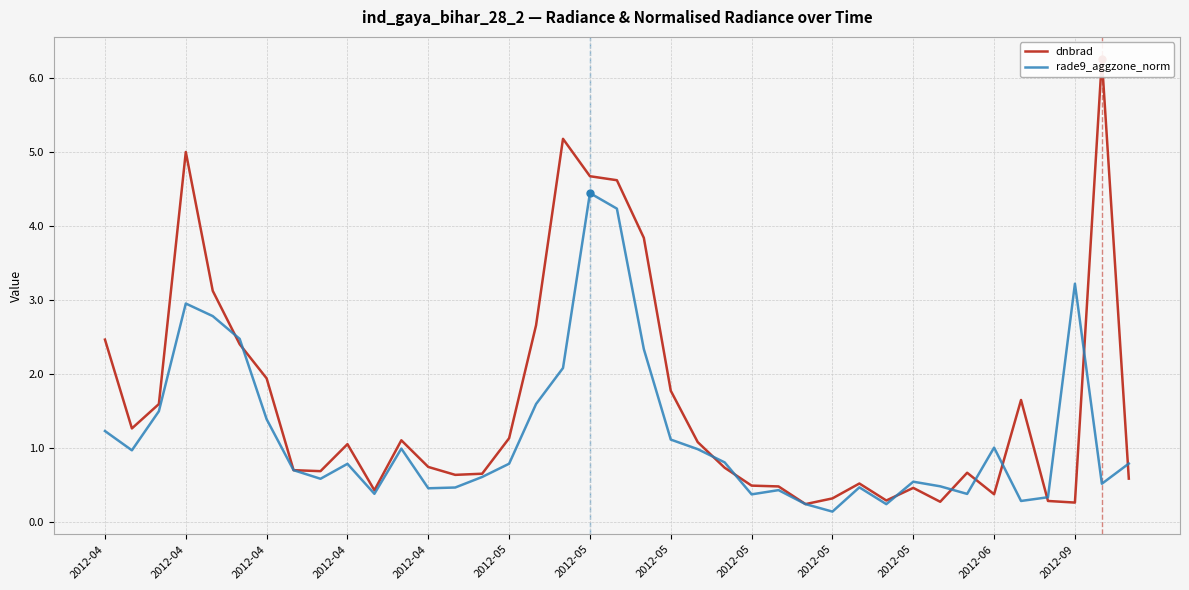

Which series changed the most between 2012-04 and 25?

dnbrad